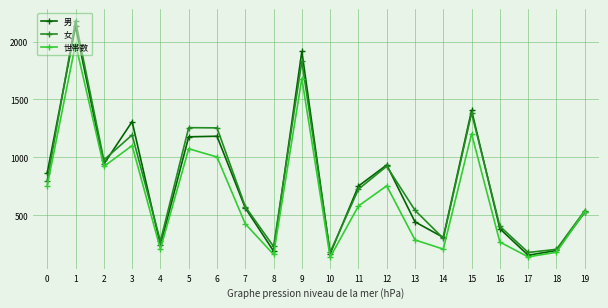

Which series has the widest spread of values?

女